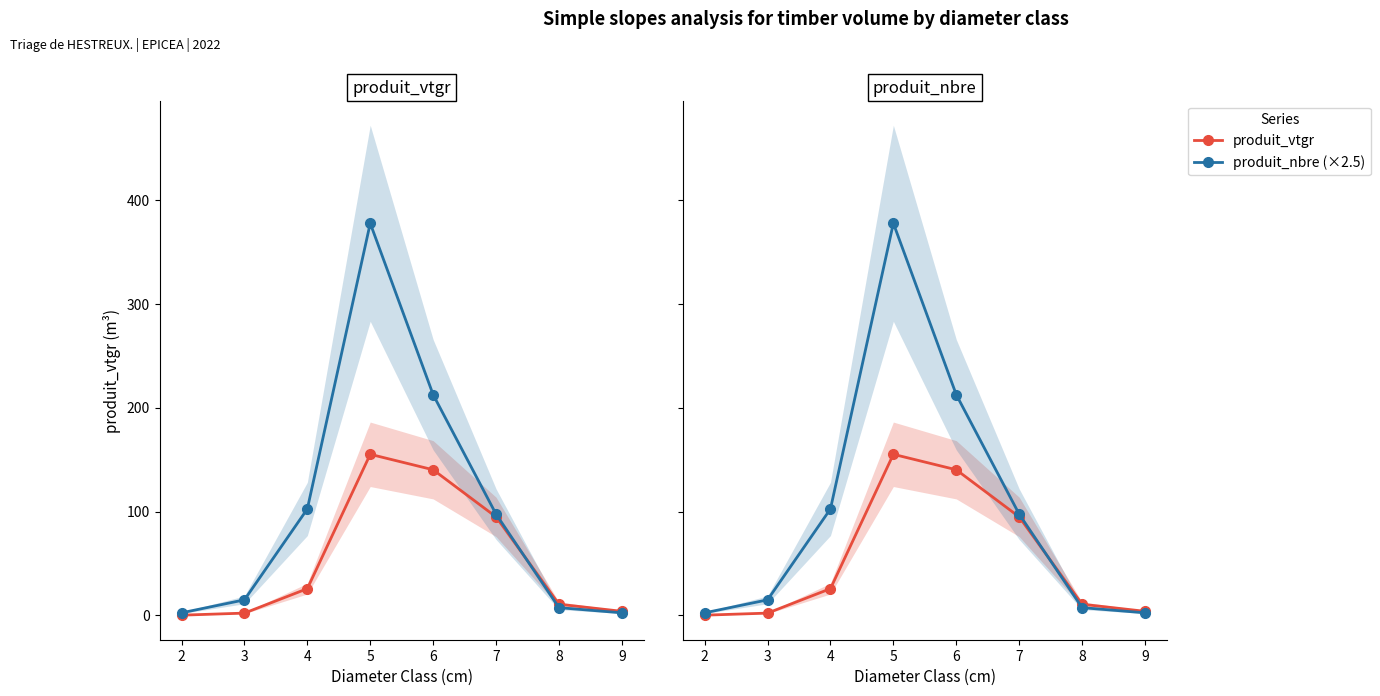

Is this an area chart (filled region under the line)?

No